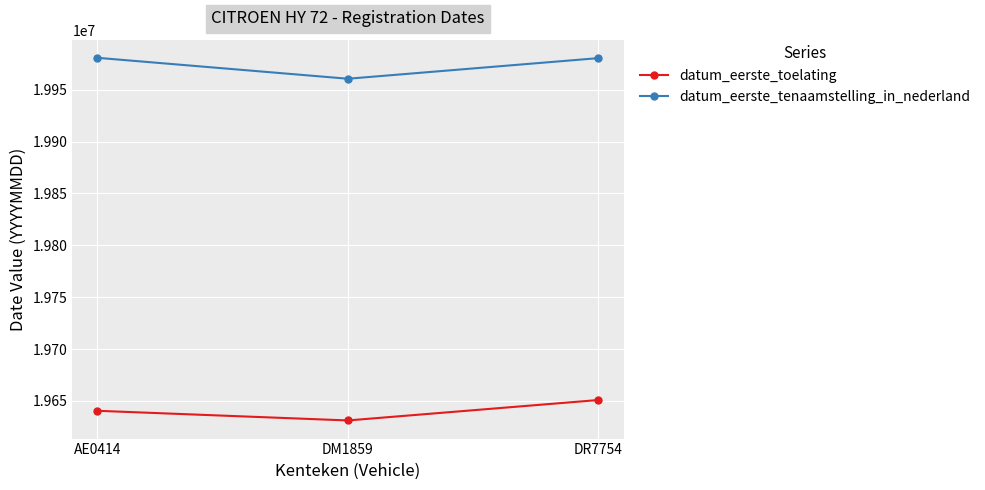

The value of datum_eerste_toelating at DM1859 is 10460000. True or false?

False